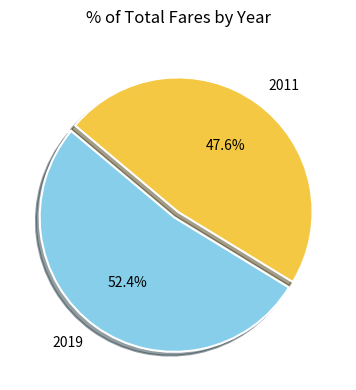

Does 2011 account for over 50% of the chart?

No